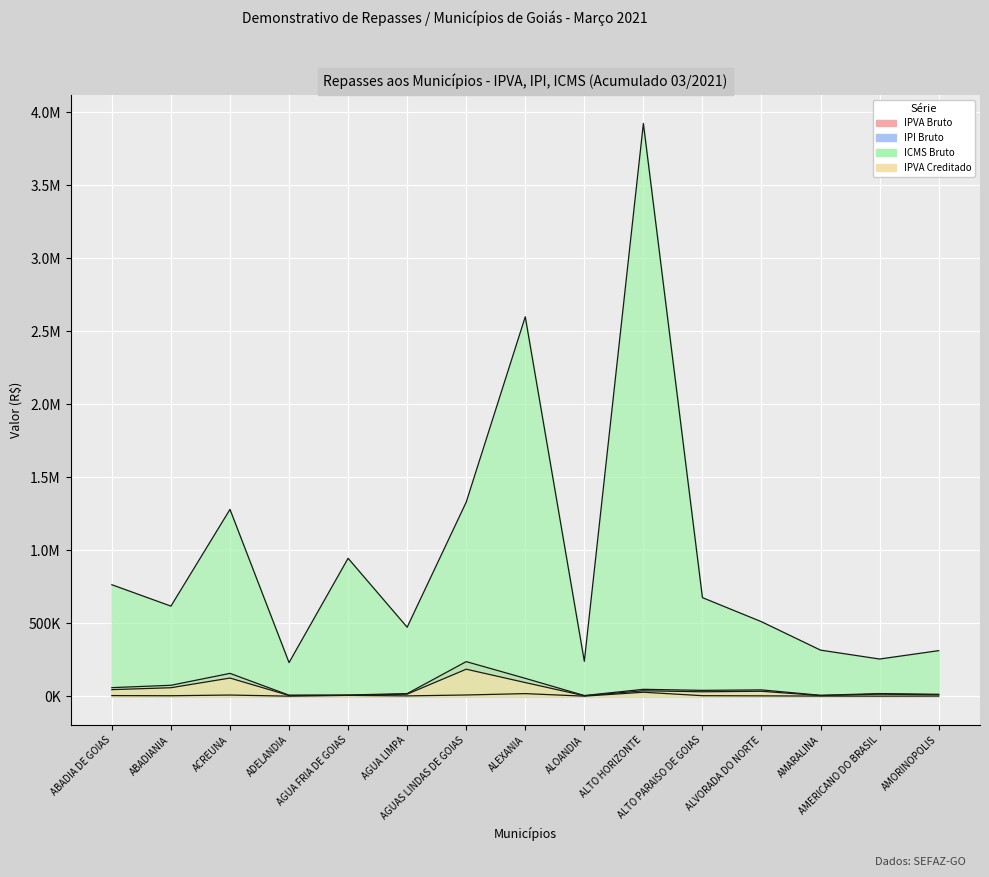

What is the value of the ICMS Bruto point at the 9th from the left?

240167.3